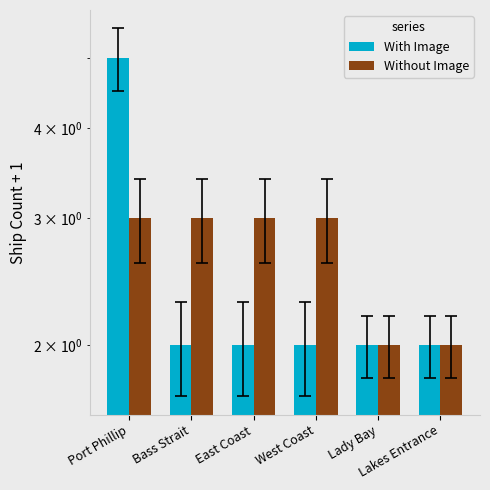

Reading left to right, transcribe all the data shown in this chart.

With Image: 5	2	2	2	2	2
Without Image: 3	3	3	3	2	2